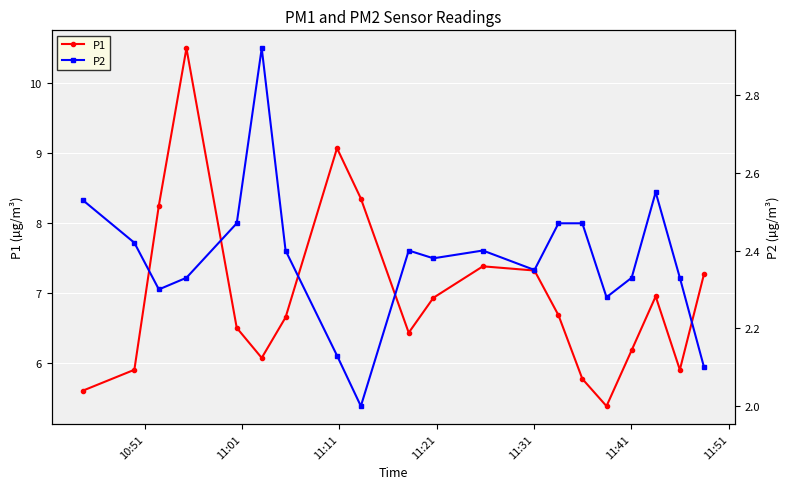

True or false: P1 has more than 2 points higher than both neighbors.

True